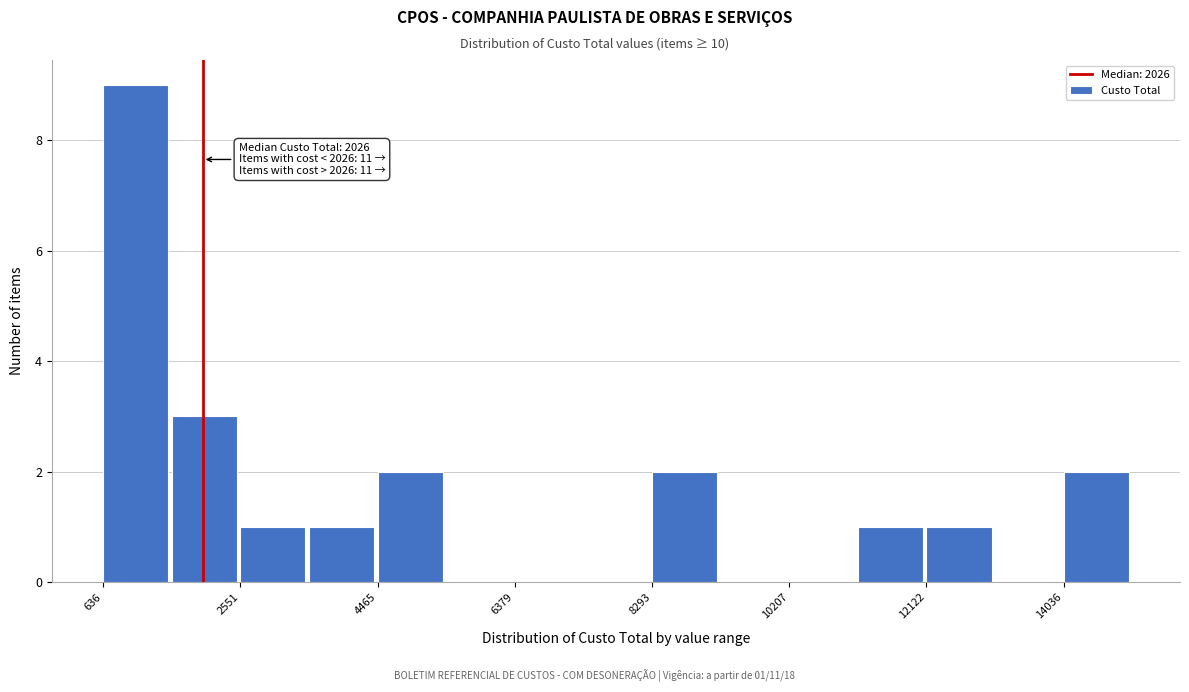

Over which range of the x-axis is the bar tallest?

600 to 1600